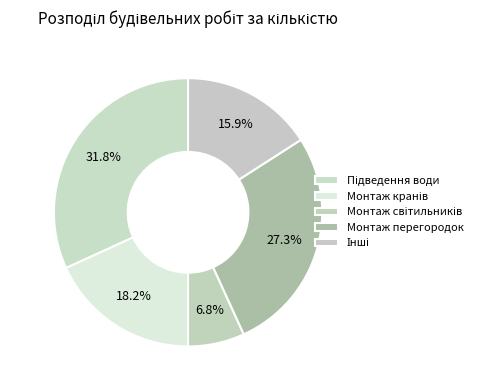

How many segments does this pie chart have?

5